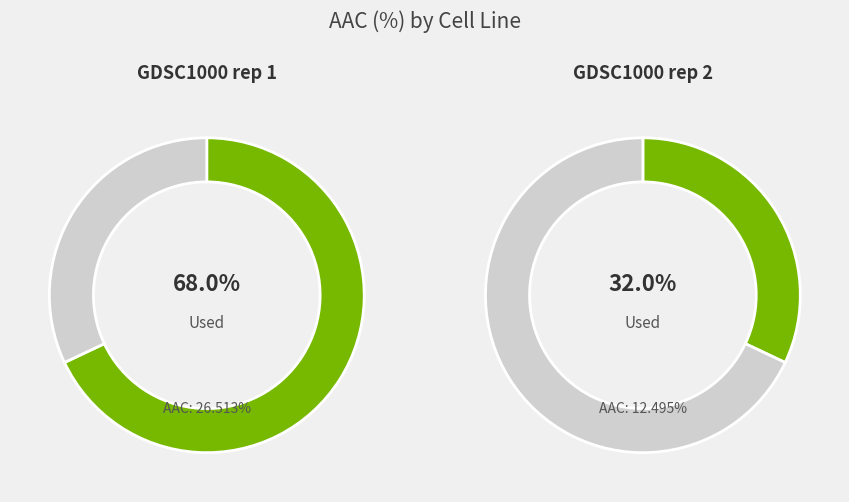

What percentage is the GDSC1000 rep 2 slice, to the nearest percent?

32%